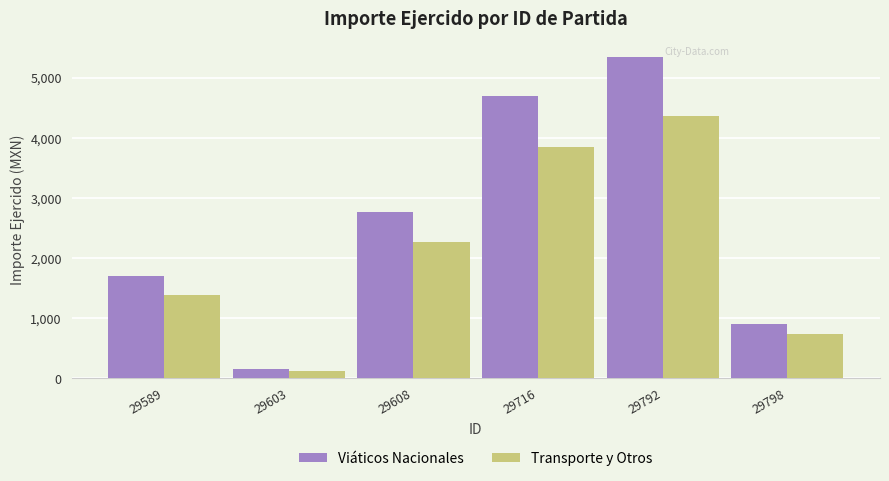

Which series has the largest total across all categories?

Viáticos Nacionales